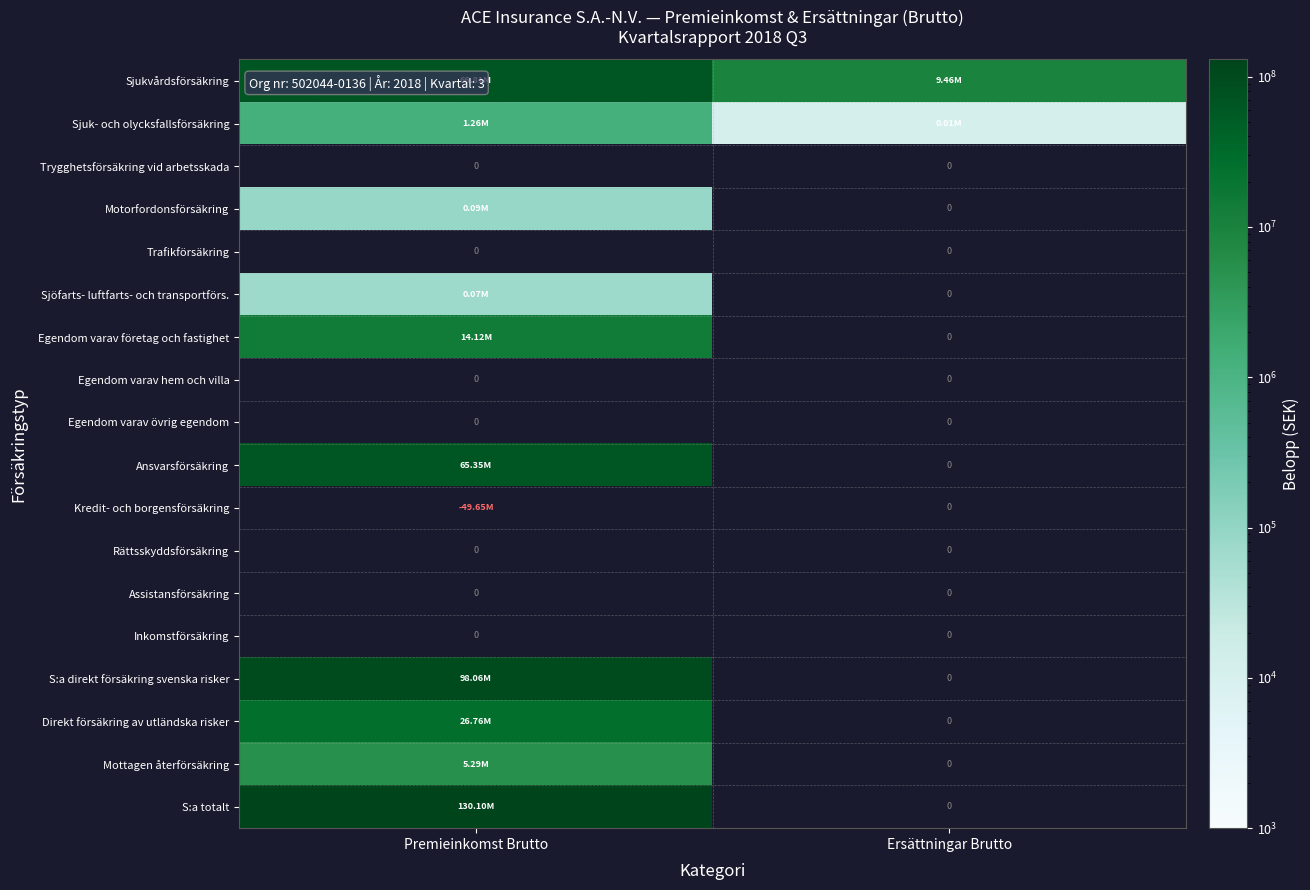

What is the smallest value displayed?

11478.0